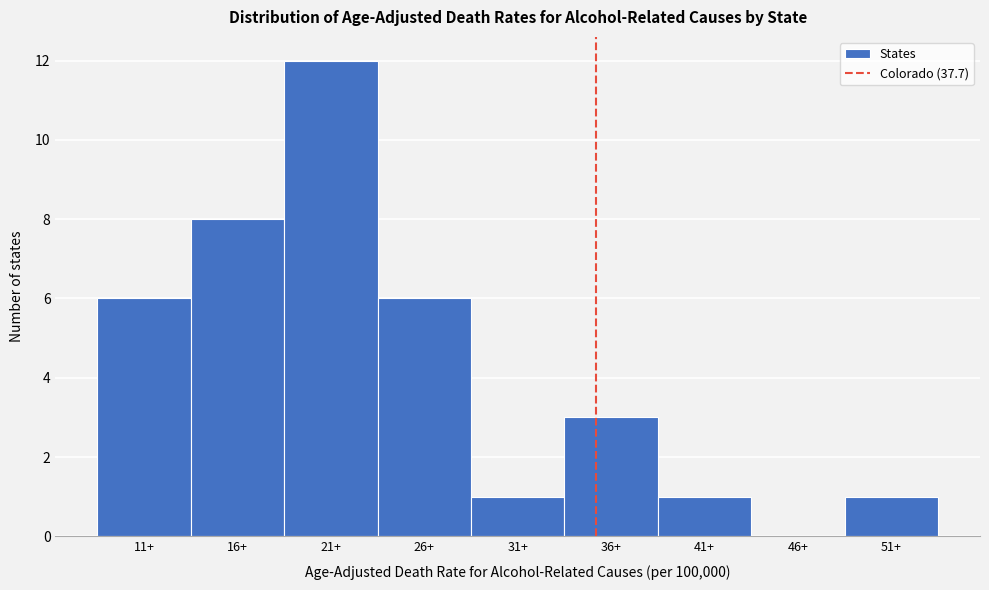

Reading right to left, what are all the values shown in this chart?

51+=1	46+=0	41+=1	36+=3	31+=1	26+=6	21+=12	16+=8	11+=6